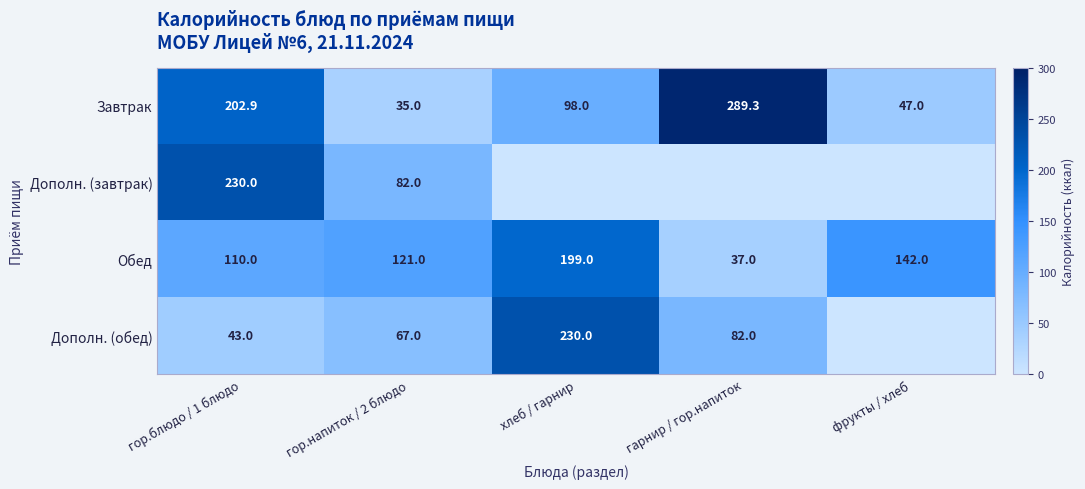

What is the sum of all Завтрак values?

672.2